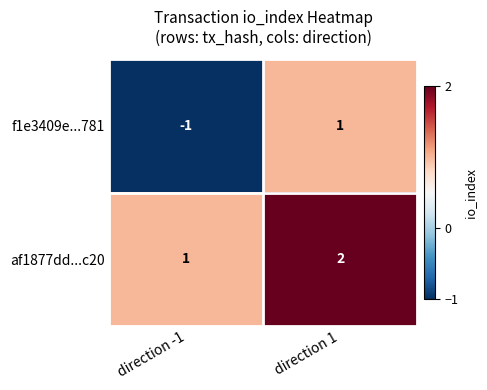

What is the difference between the highest and lowest values at direction 1?

1